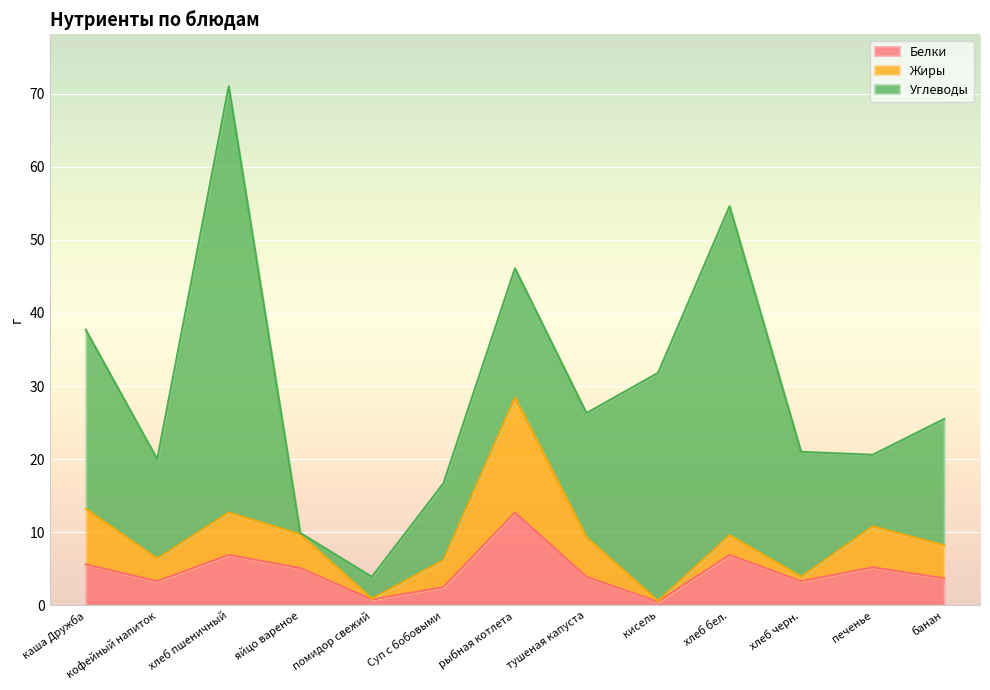

Which series has the largest total across all categories?

Углеводы